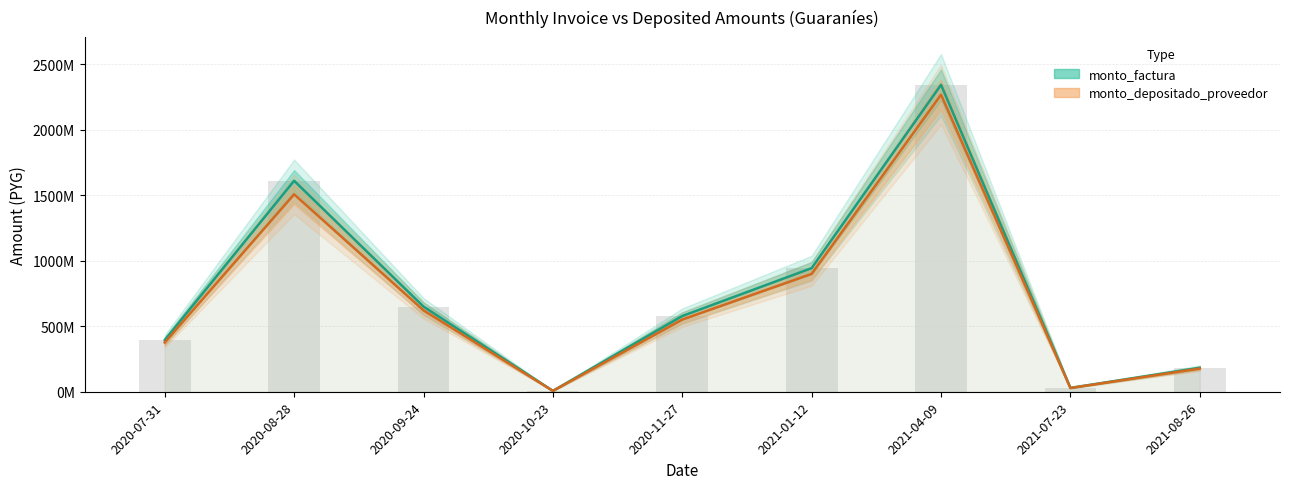

What is the total value across all series at 2021-08-26?

359800040